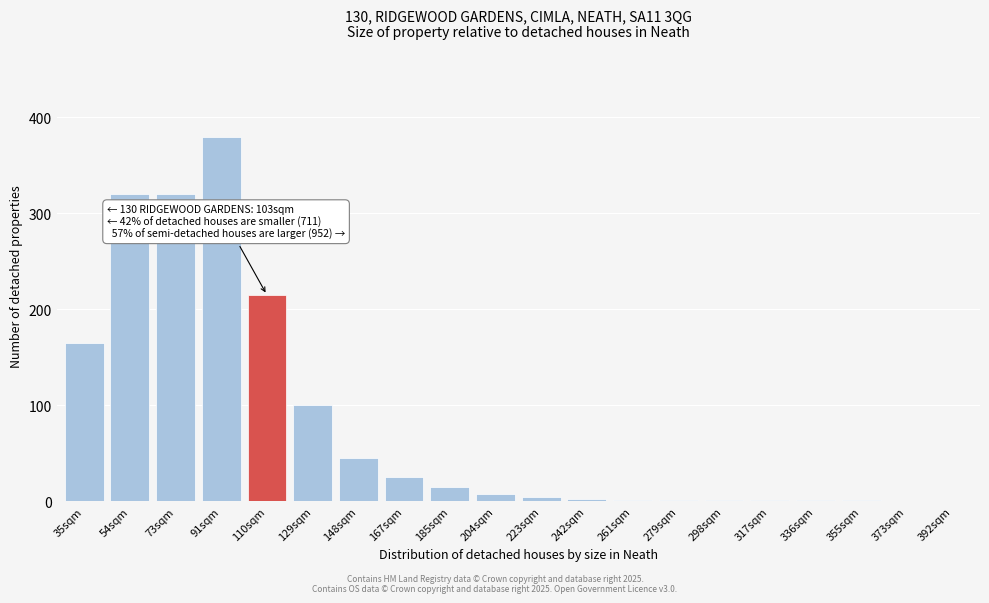

Approximately how many times larger is the value at 35sqm compared to 73sqm?

0.5